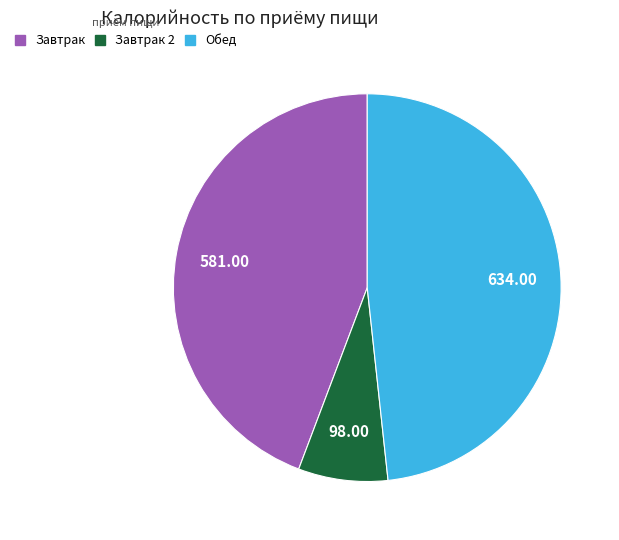

Is there any slice that represents more than half of the pie?

No